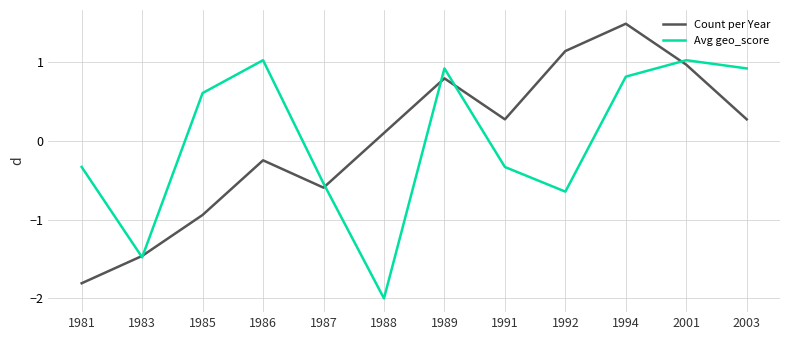

Which series has the widest spread of values?

Count per Year